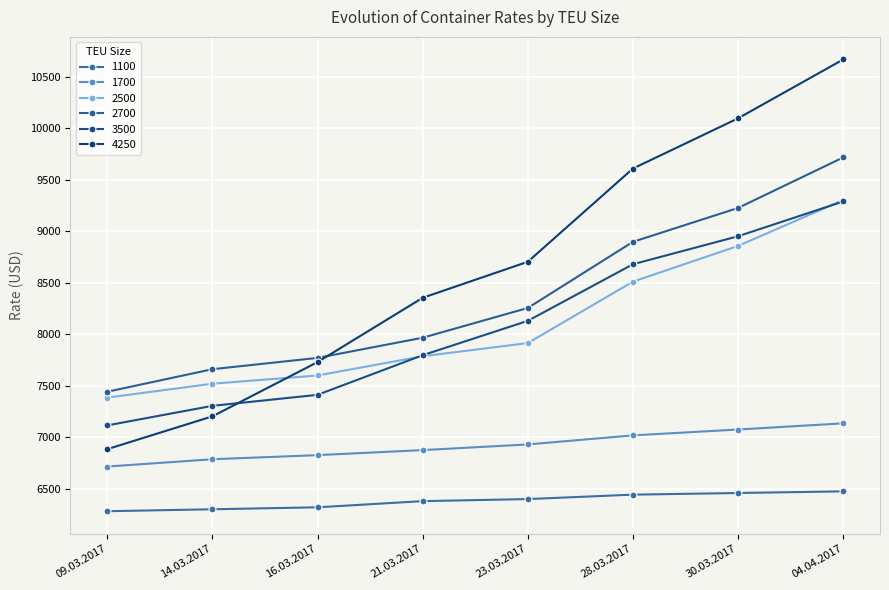

Which series changed the most between 30.03.2017 and 04.04.2017?

4250